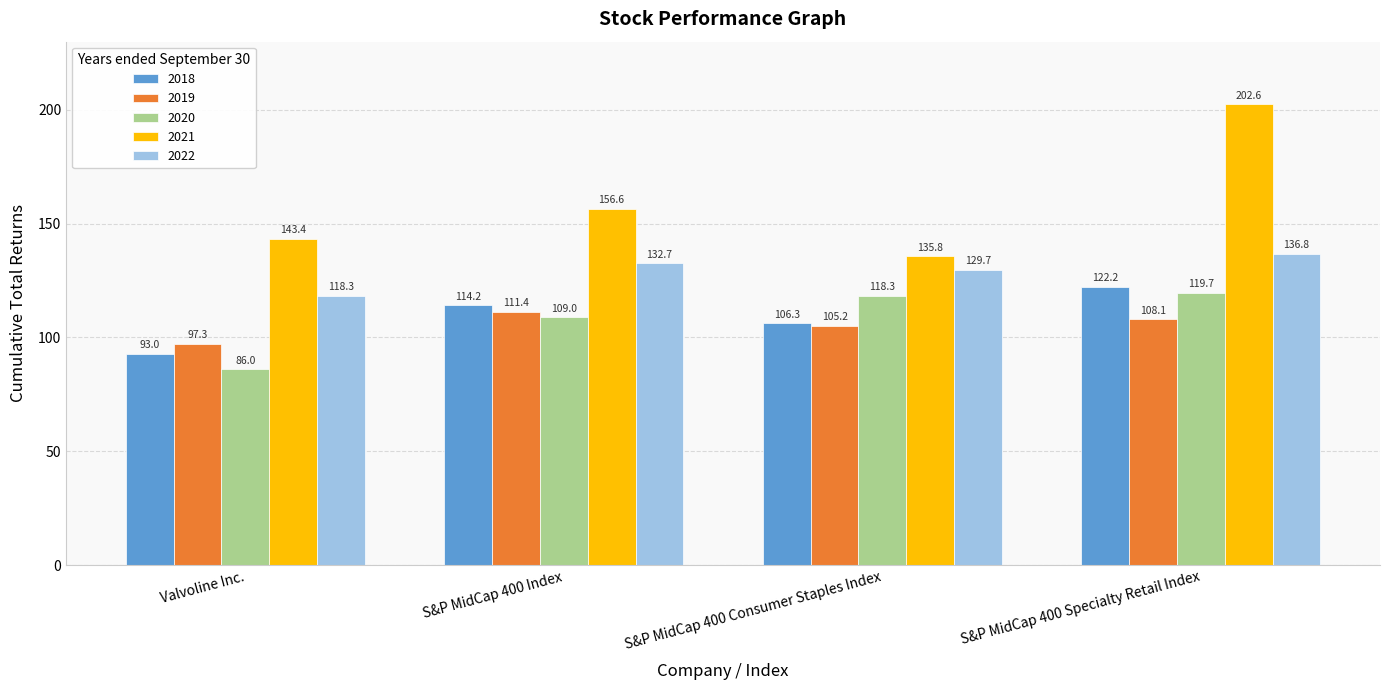

What is the value of the 2020 bar at the 1st from the left?

86.0